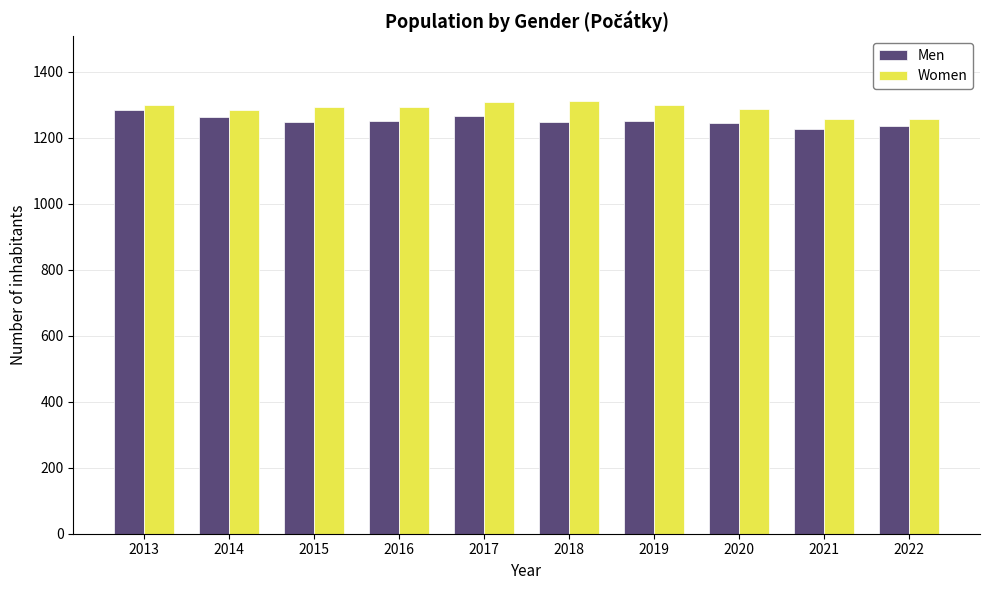

True or false: Men has a value of 1261 at 2014.

True